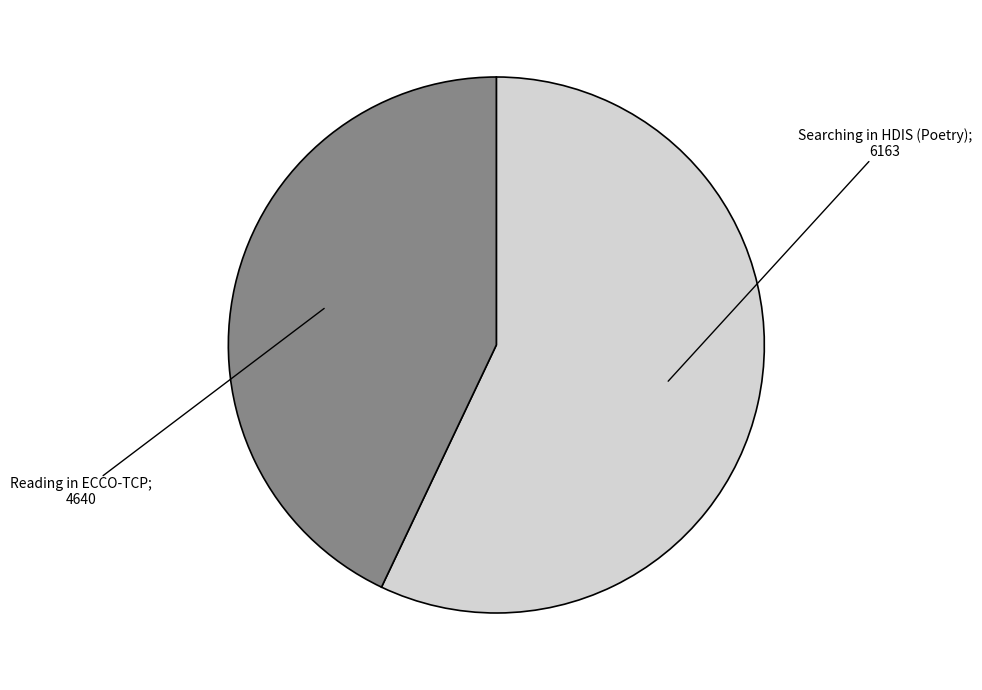

Is there a majority slice in this chart?

Yes